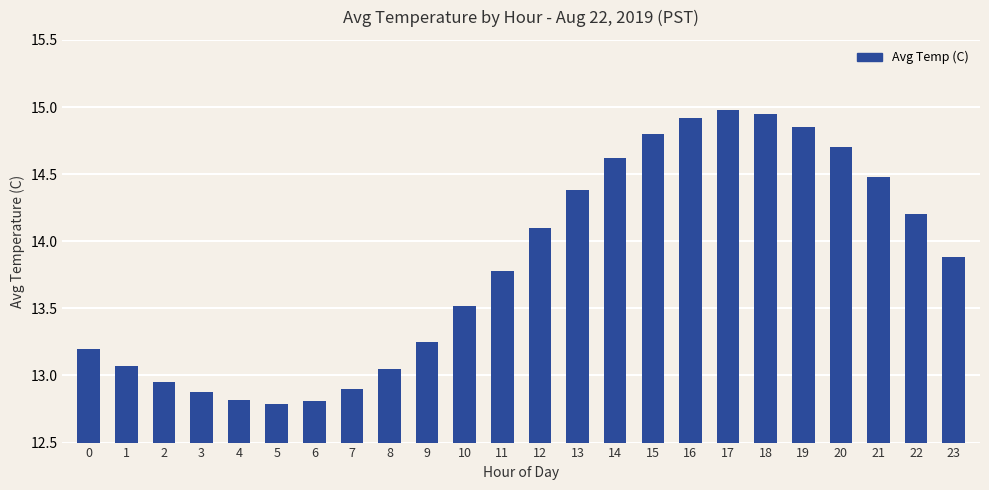

What value does the data have at 5?

12.8